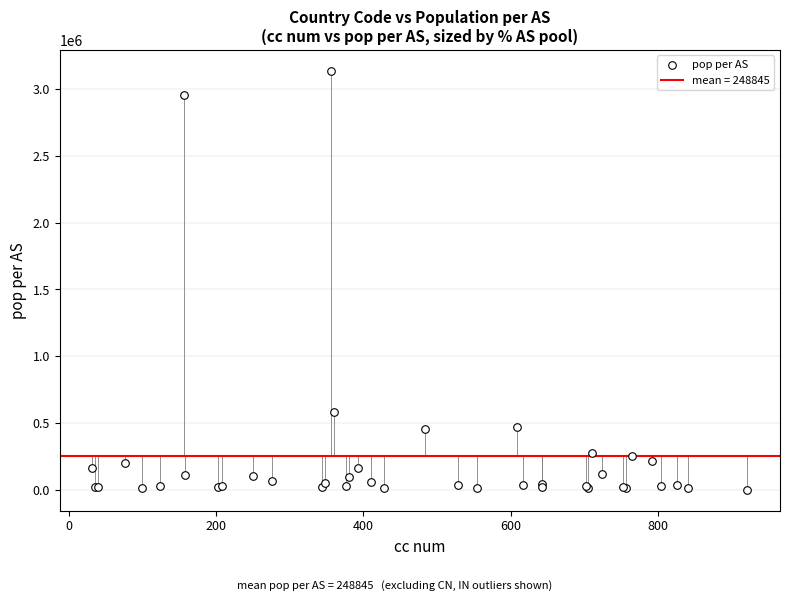

What Y value in the scatter plot is closest to 1569050?

585169